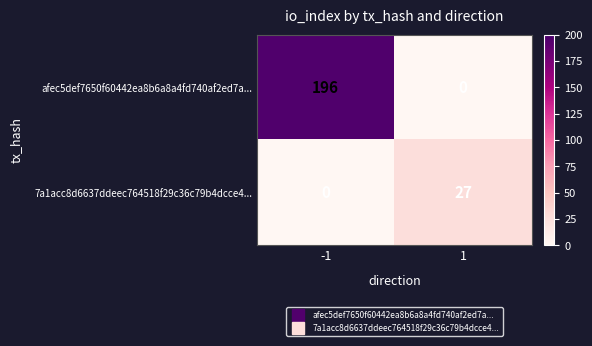

How many data points does each series have?

2